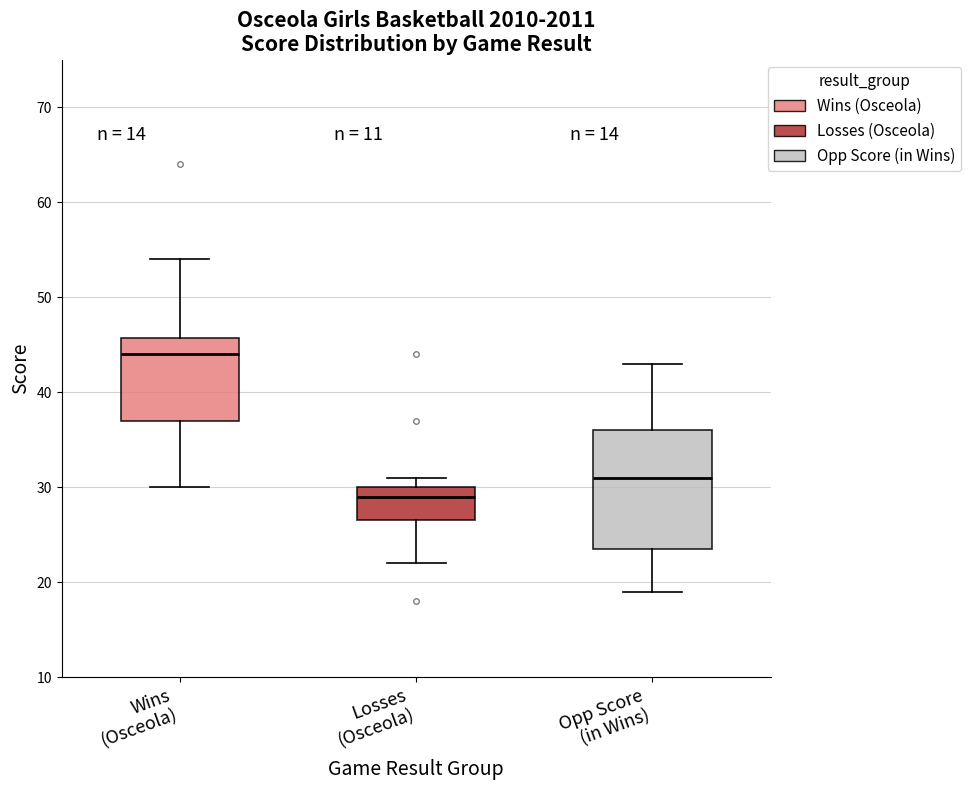

Where does the median line of the box for Losses (Osceola) sit on the y-axis? The values are not printed on the chart, so give them approximately, as read against the axis.

29